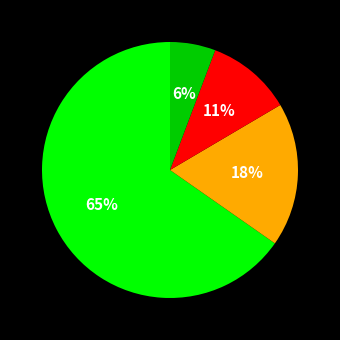

How many segments does this pie chart have?

4